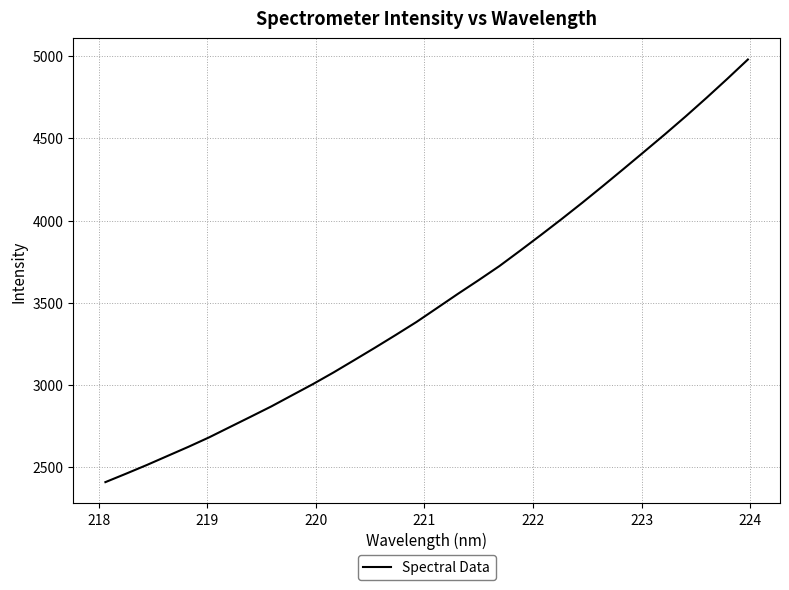

What is the difference between the maximum and minimum values?

2569.4